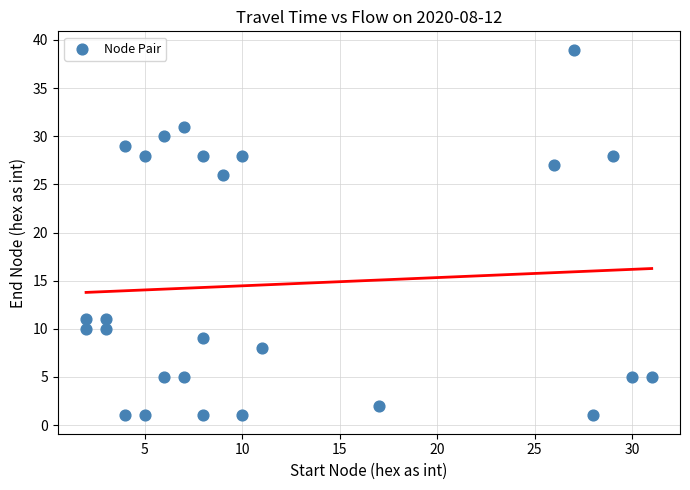

What is the range of X values (max minus min)?

29